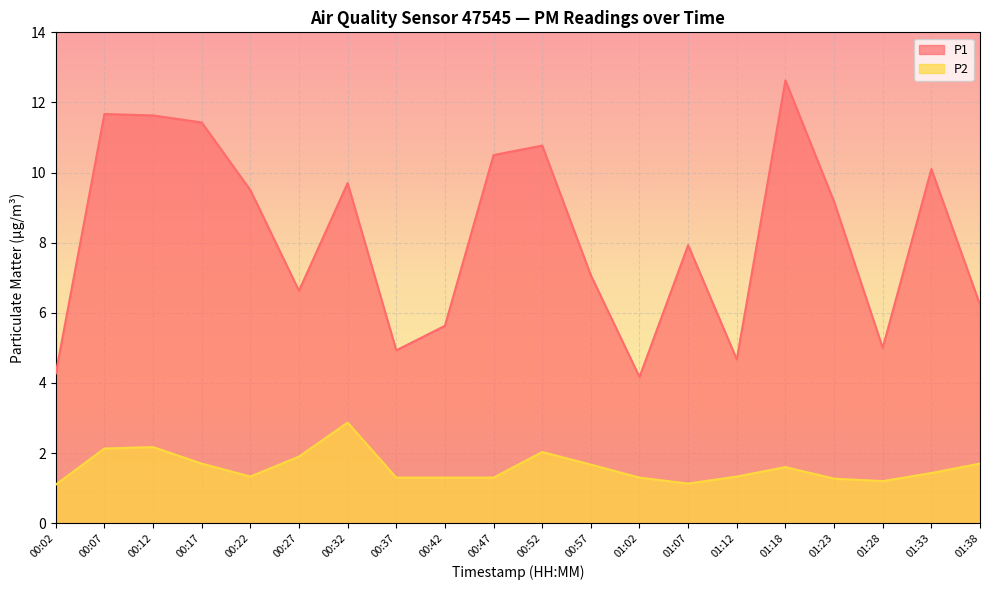

True or false: P1 and P2 intersect in this chart.

False